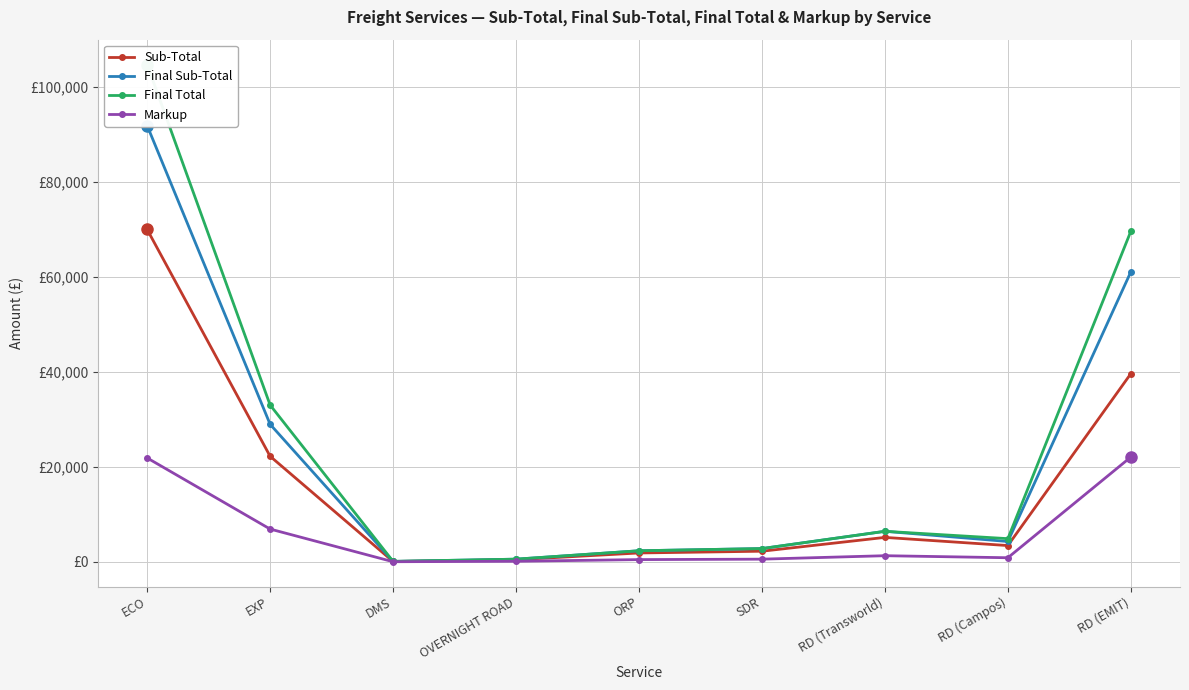

How many lines are shown in the chart?

4